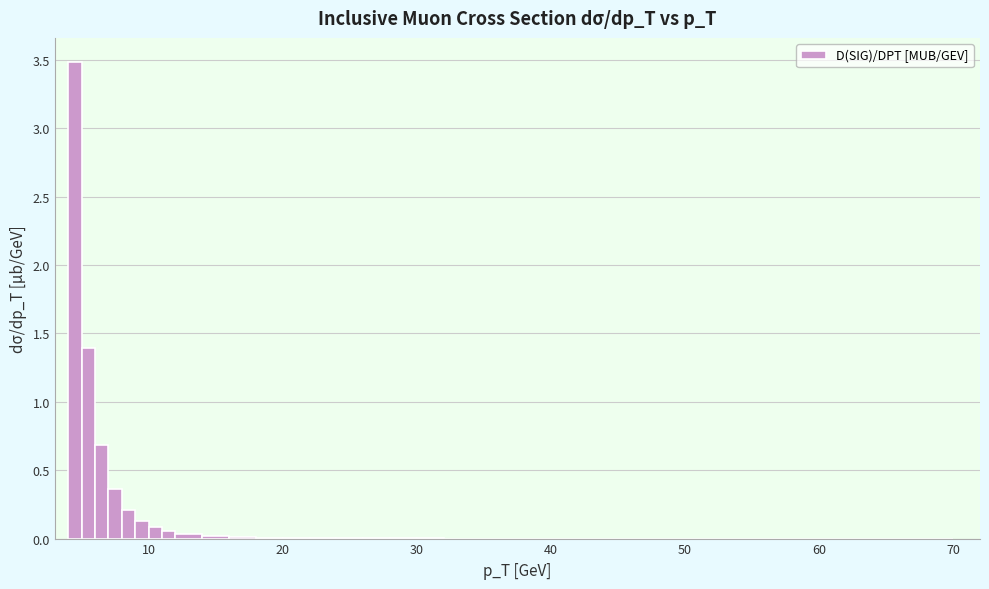

Around what value on the x-axis is the tallest bar? Give the approximate position of its centre, as read against the axis.

5